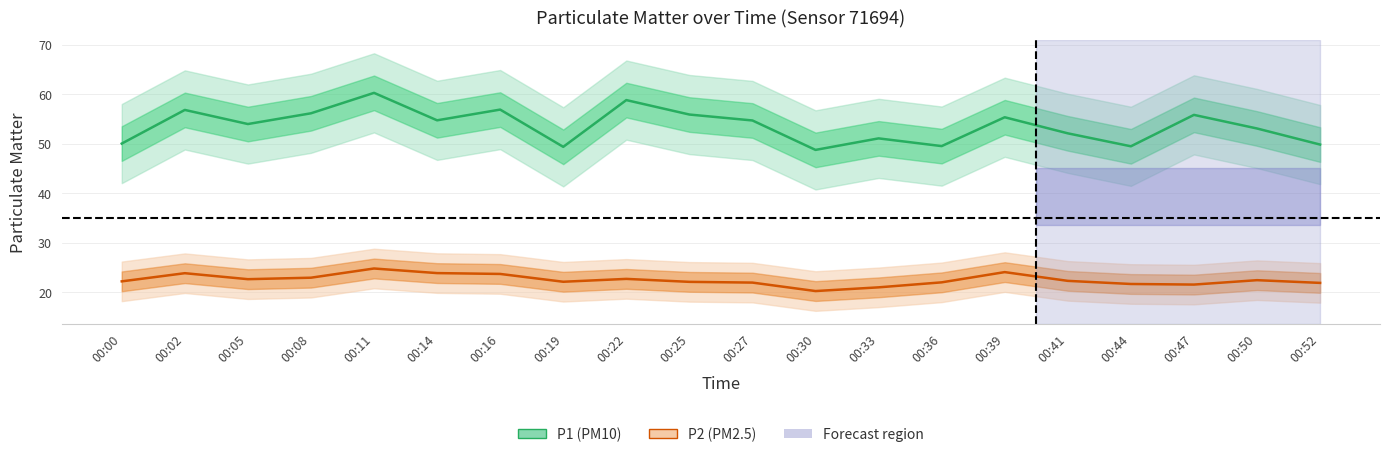

What is the difference between the maximum and minimum values in the P1 series?

11.5